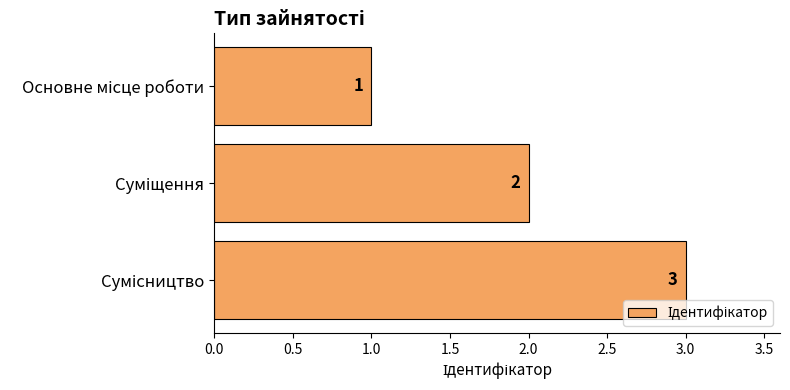

What is the average value?

2